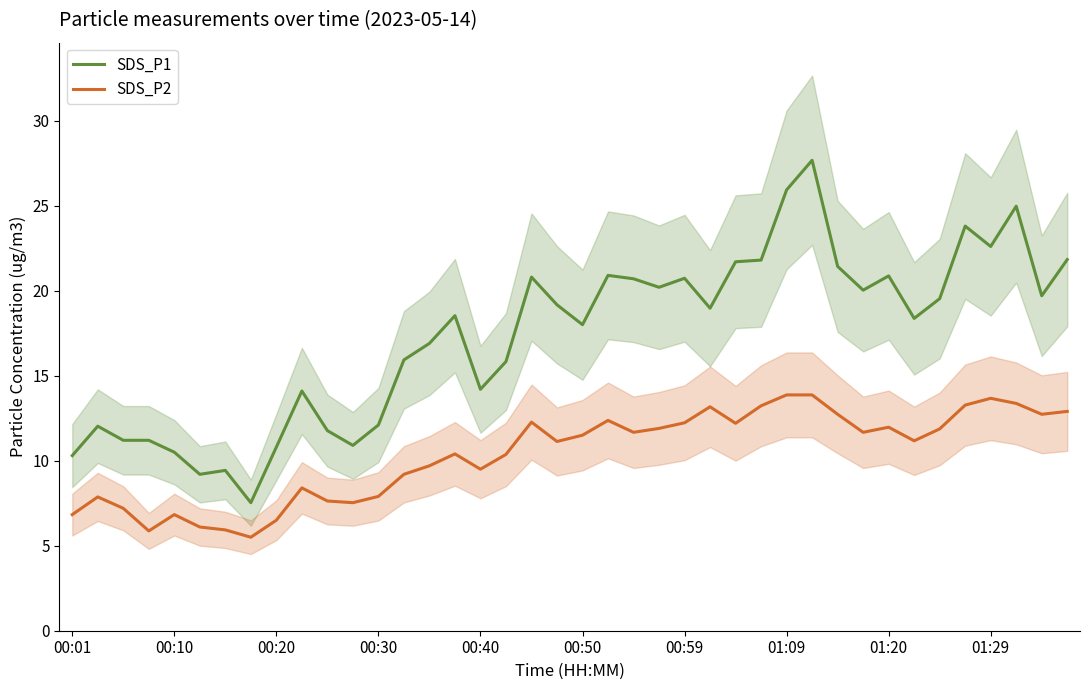

True or false: SDS_P1 has a value of 6.5 at 00:20.

False